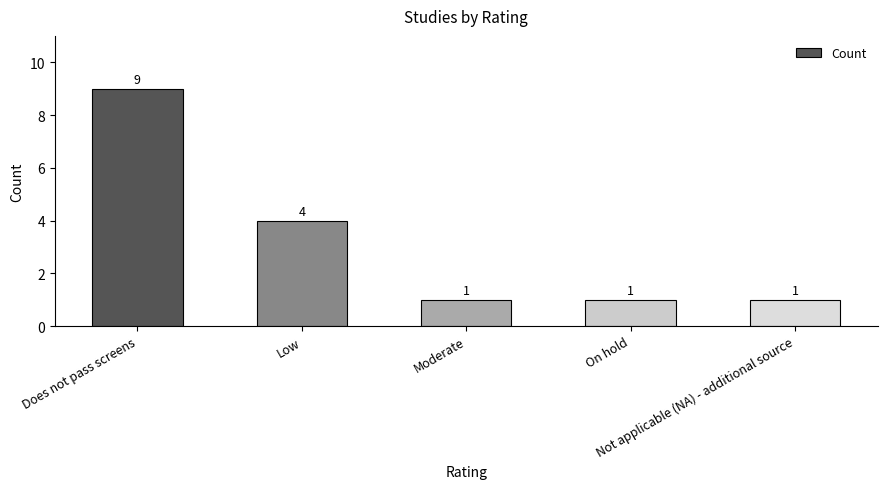

What is the change in value from Does not pass screens to Moderate?

-8